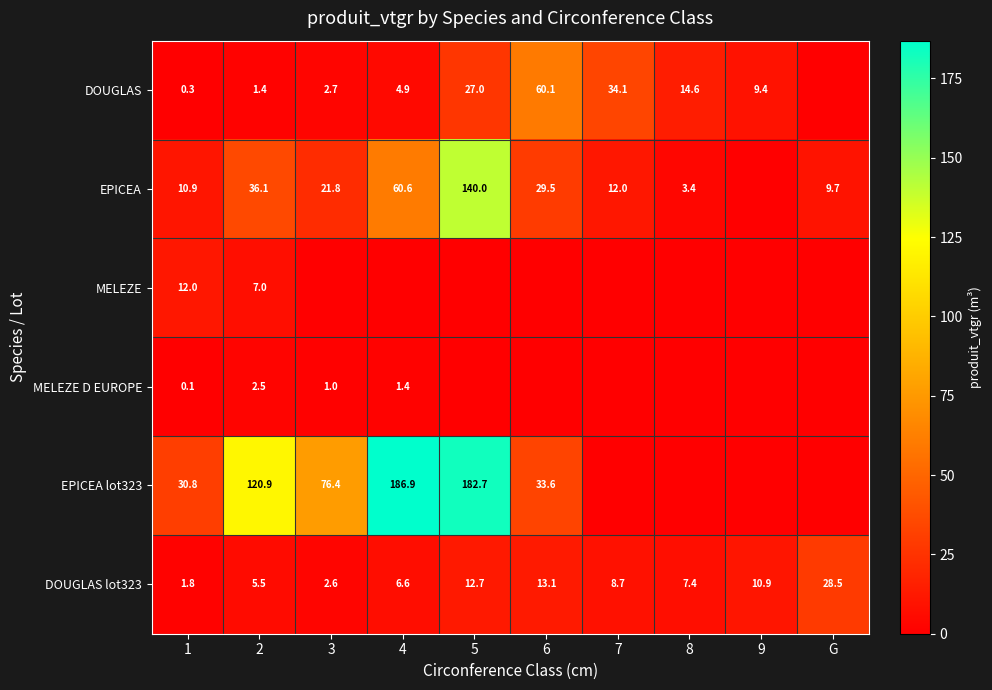

What is the difference between the DOUGLAS values at 6 and 8?

45.5